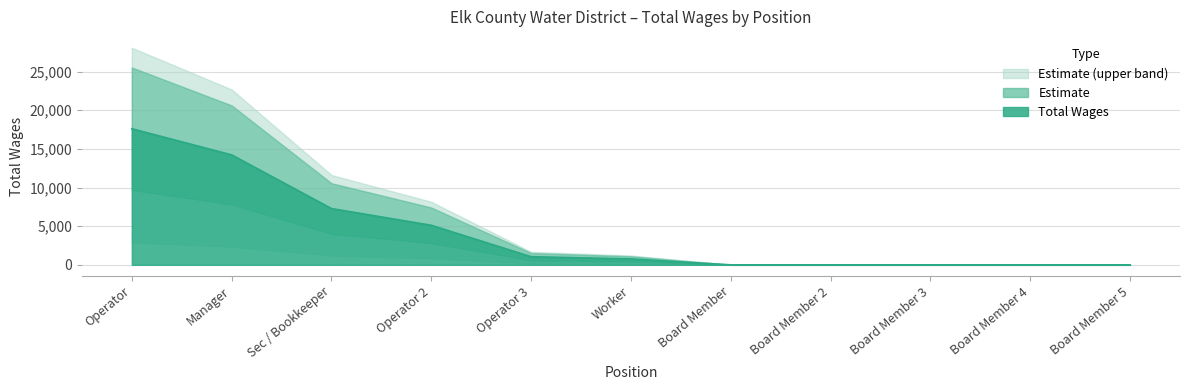

What is the maximum value shown in the chart?

17601